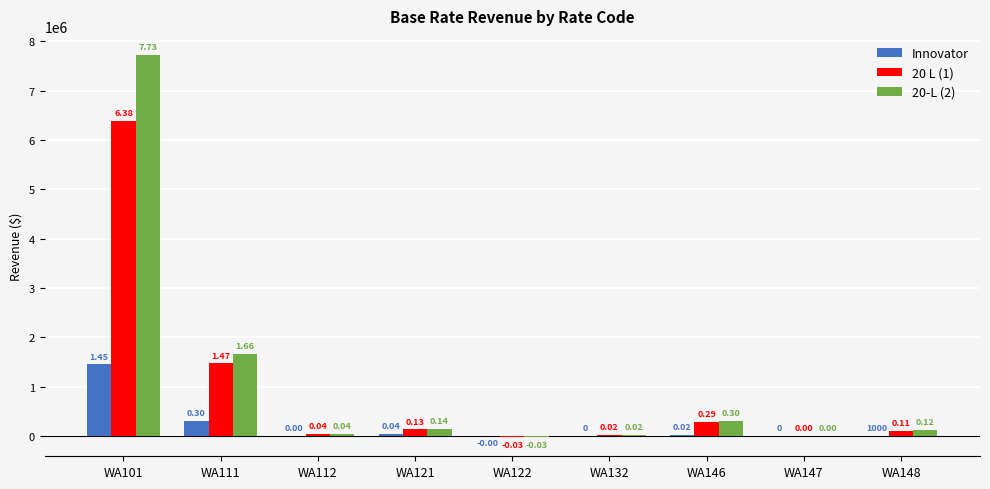

What is the sum of the 20-L (2) values at WA112 and WA121?

180274.7